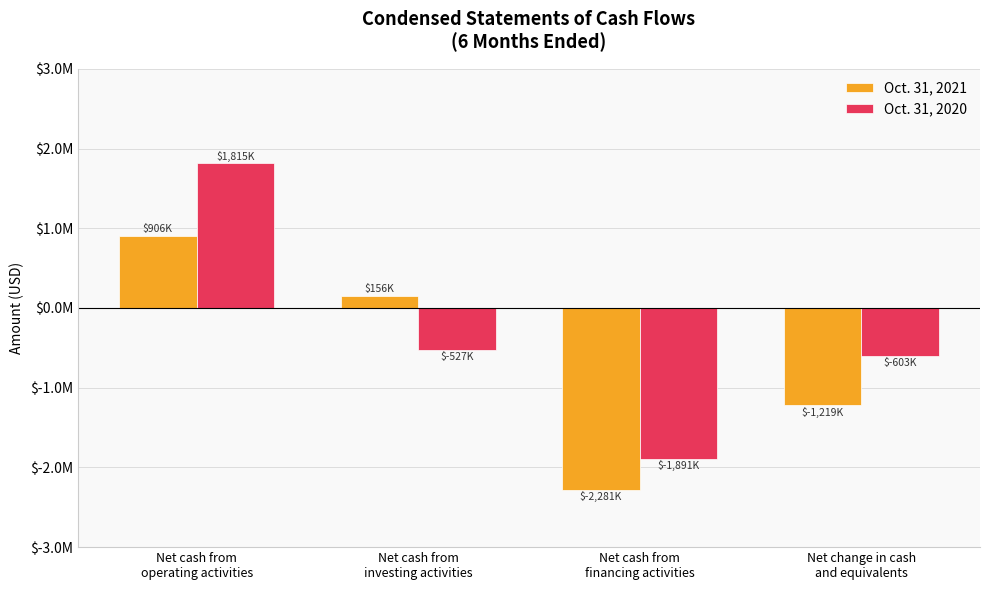

What are all the series names shown in the legend?

Oct. 31, 2021, Oct. 31, 2020